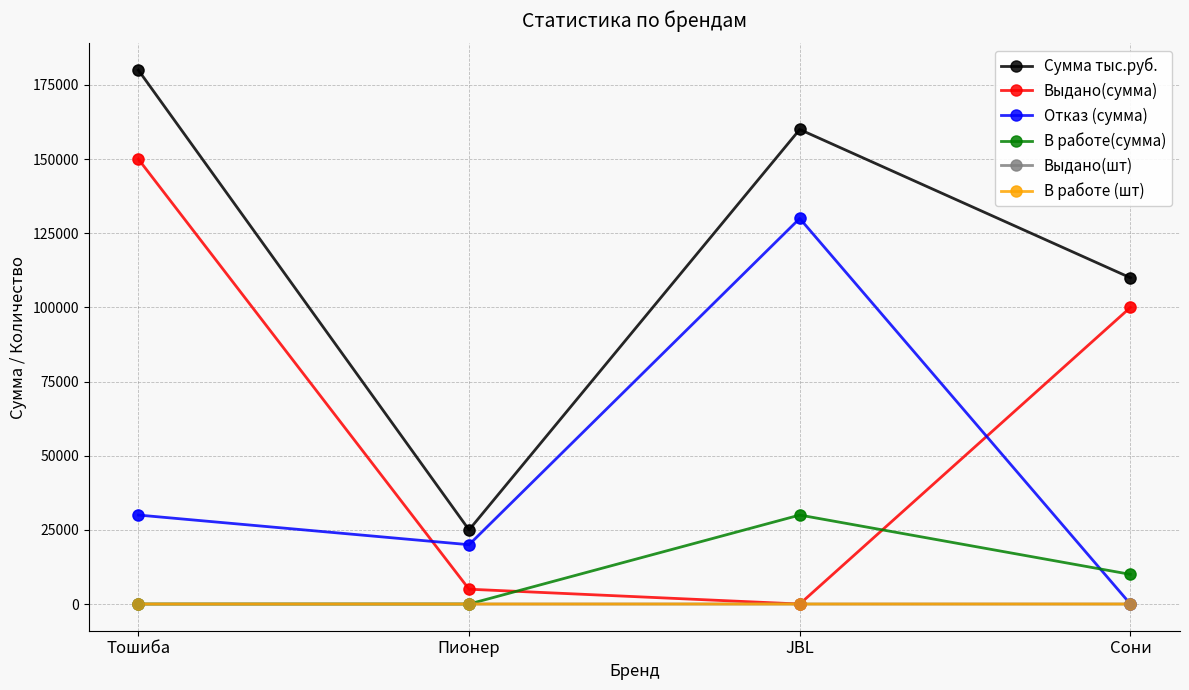

What is the total value across all series at JBL?

320003